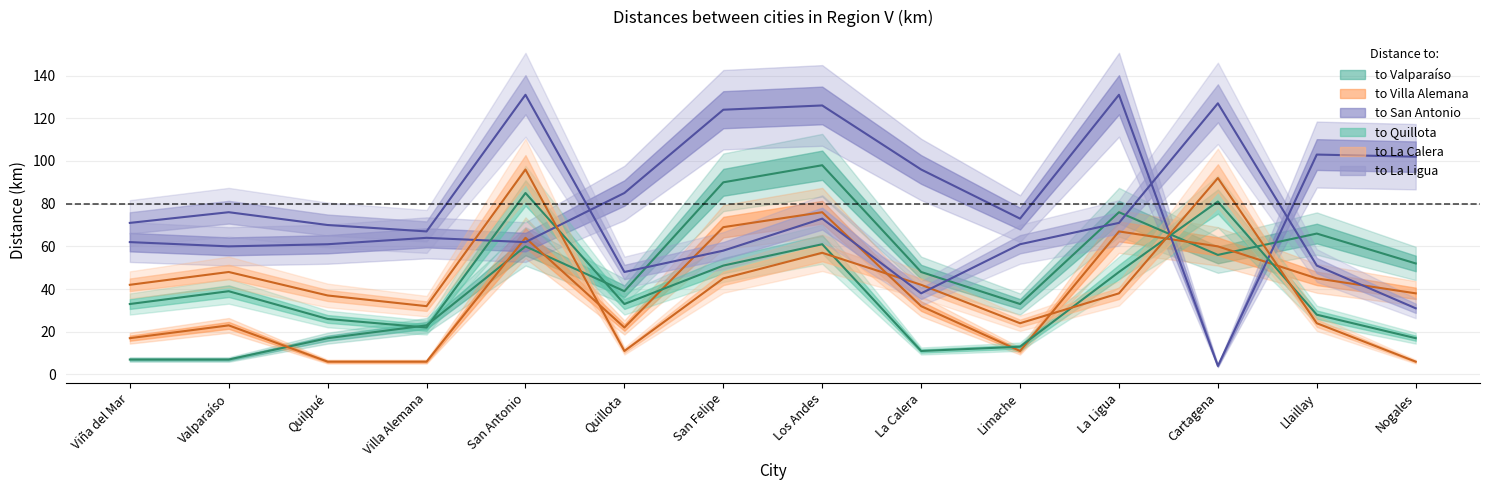

What is the difference between the to_VillaAlemana values at Quilpué and Nogales?

32